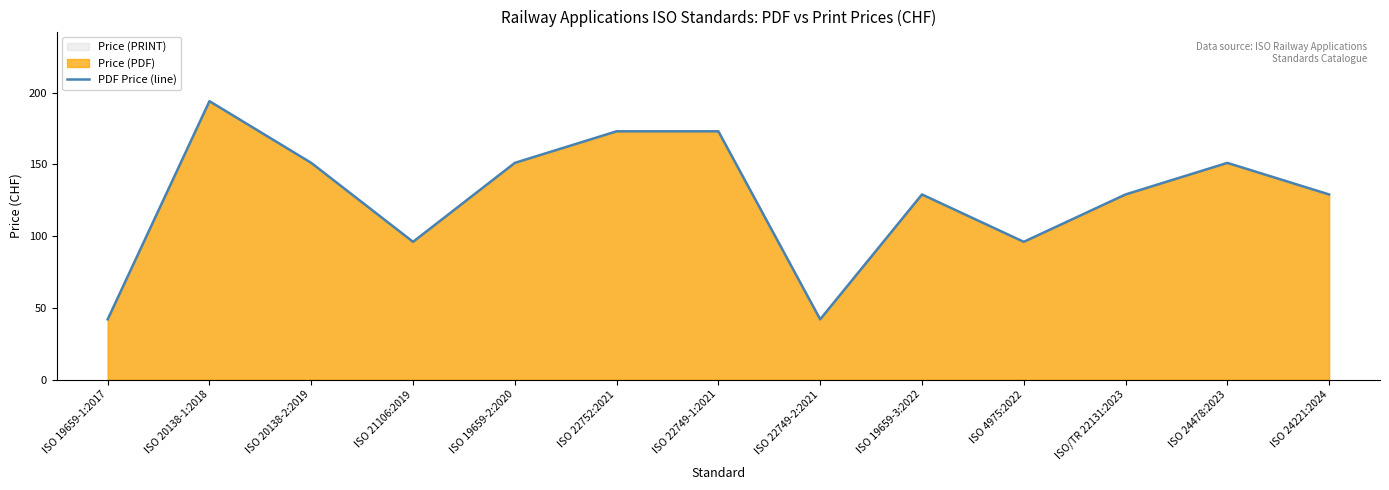

Rank the categories by value from lowest to highest.

ISO 19659-1:2017, ISO 22749-2:2021, ISO 21106:2019, ISO 4975:2022, ISO 19659-3:2022, ISO/TR 22131:2023, ISO 24221:2024, ISO 20138-2:2019, ISO 19659-2:2020, ISO 24478:2023, ISO 22752:2021, ISO 22749-1:2021, ISO 20138-1:2018